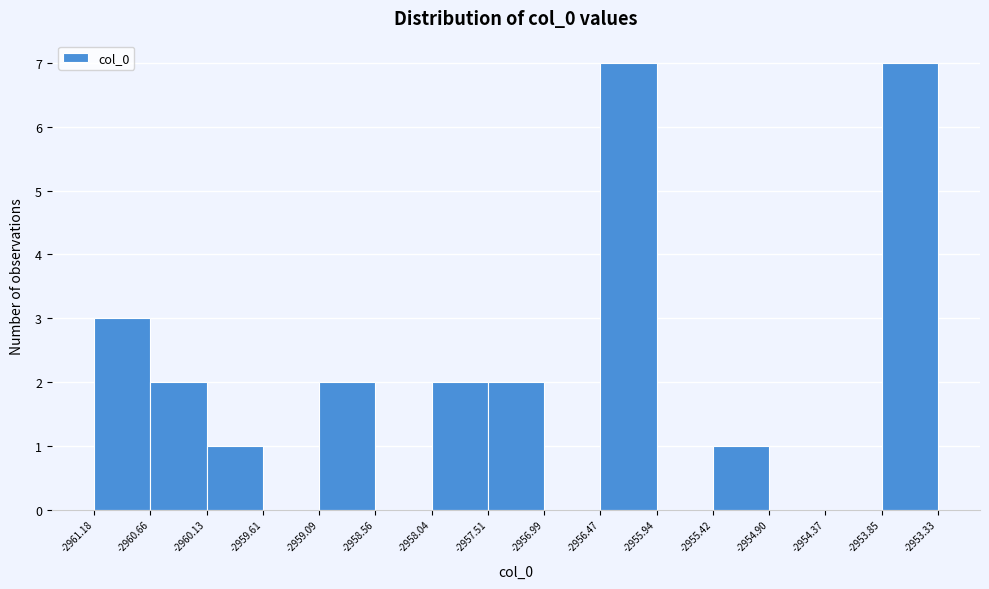

How tall is the bar that spans -2960.13 to -2959.61 on the x-axis? The values are not printed on the chart, so give them approximately, as read against the axis.

1